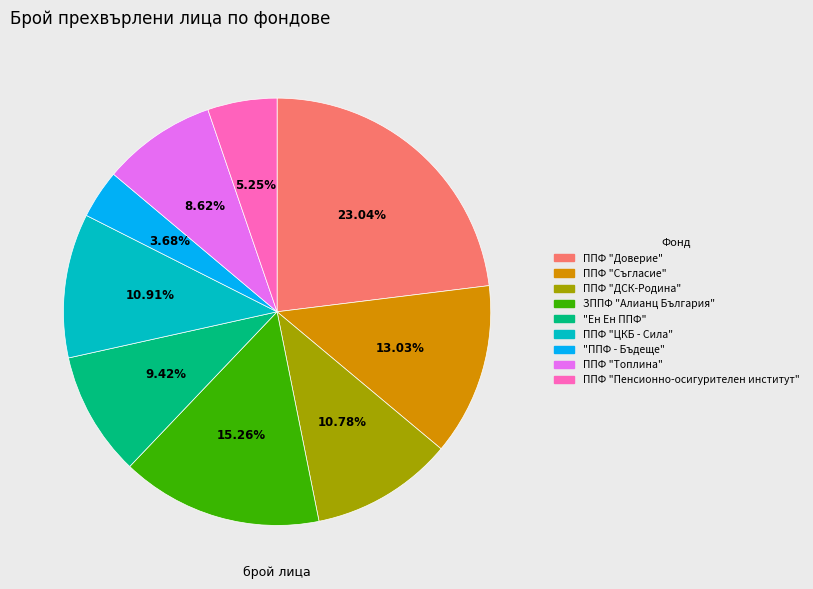

Which has a higher value, ЗППФ "Алианц България" or ППФ "Съгласие"?

ЗППФ "Алианц България"